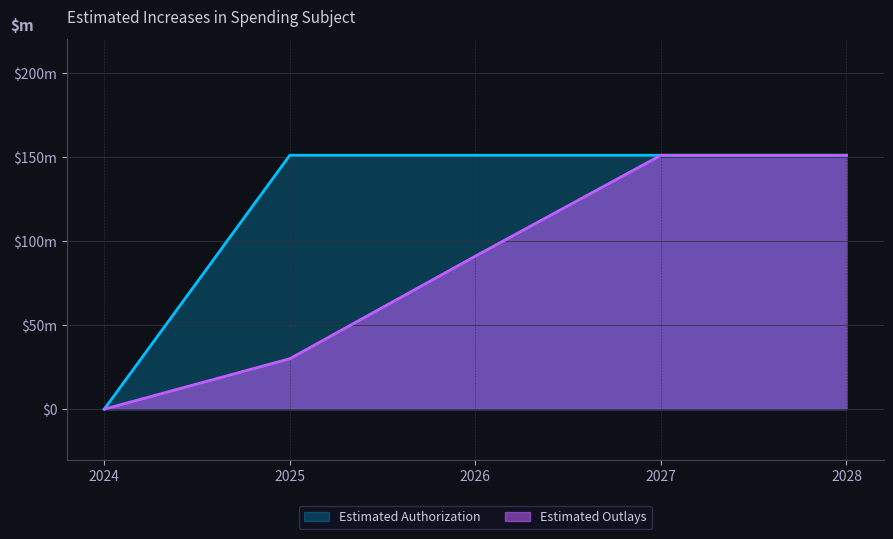

True or false: Estimated Authorization and Estimated Outlays cross at least once.

False